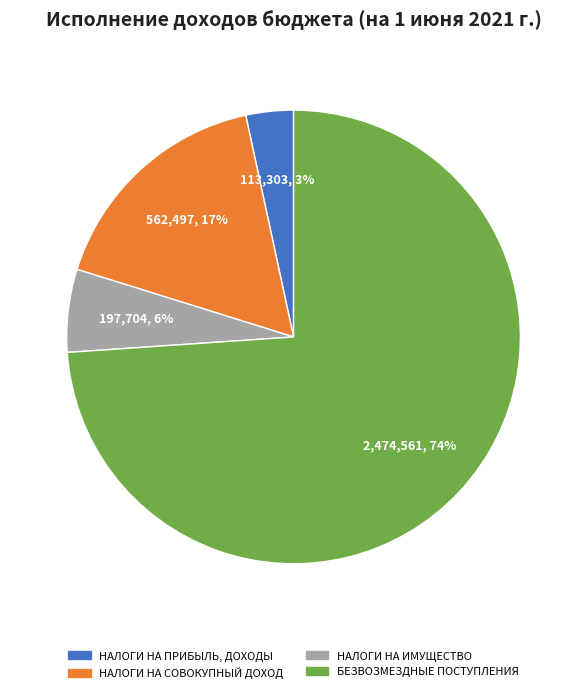

Is there any slice that represents more than half of the pie?

Yes